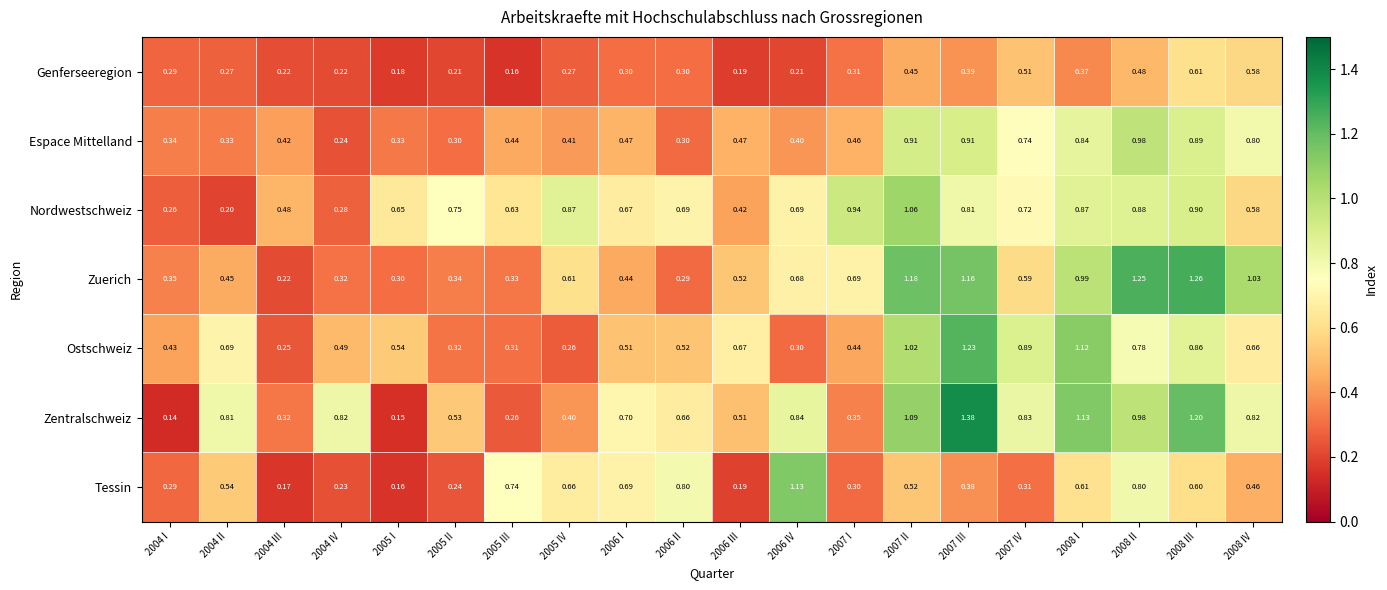

Is the value of Nordwestschweiz at 2005 III greater than the value of Zentralschweiz at 2007 II?

No